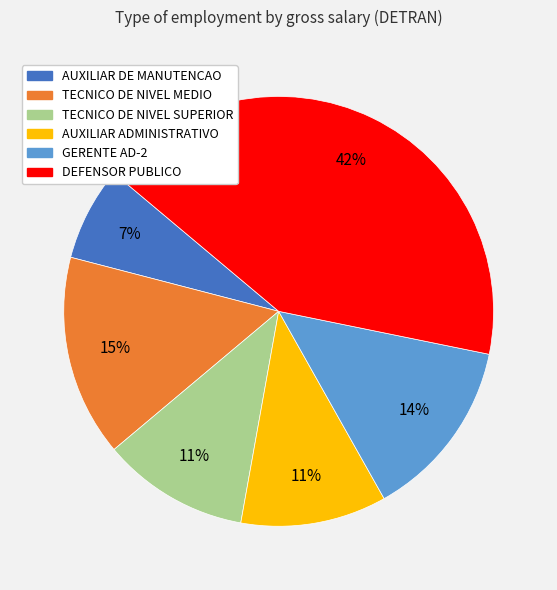

Which slice is the largest?

DEFENSOR PUBLICO